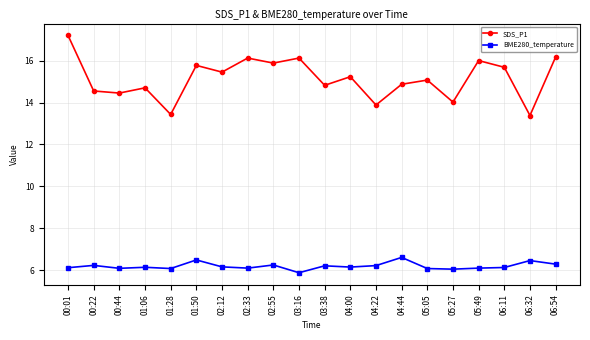

True or false: BME280_temperature has more than 2 points higher than both neighbors.

True